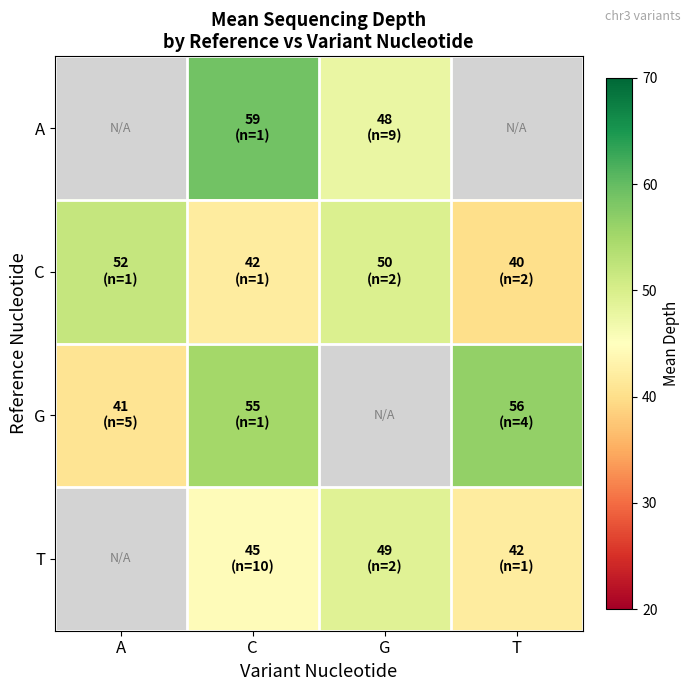

Rank the categories by C value from lowest to highest.

T, C, G, A